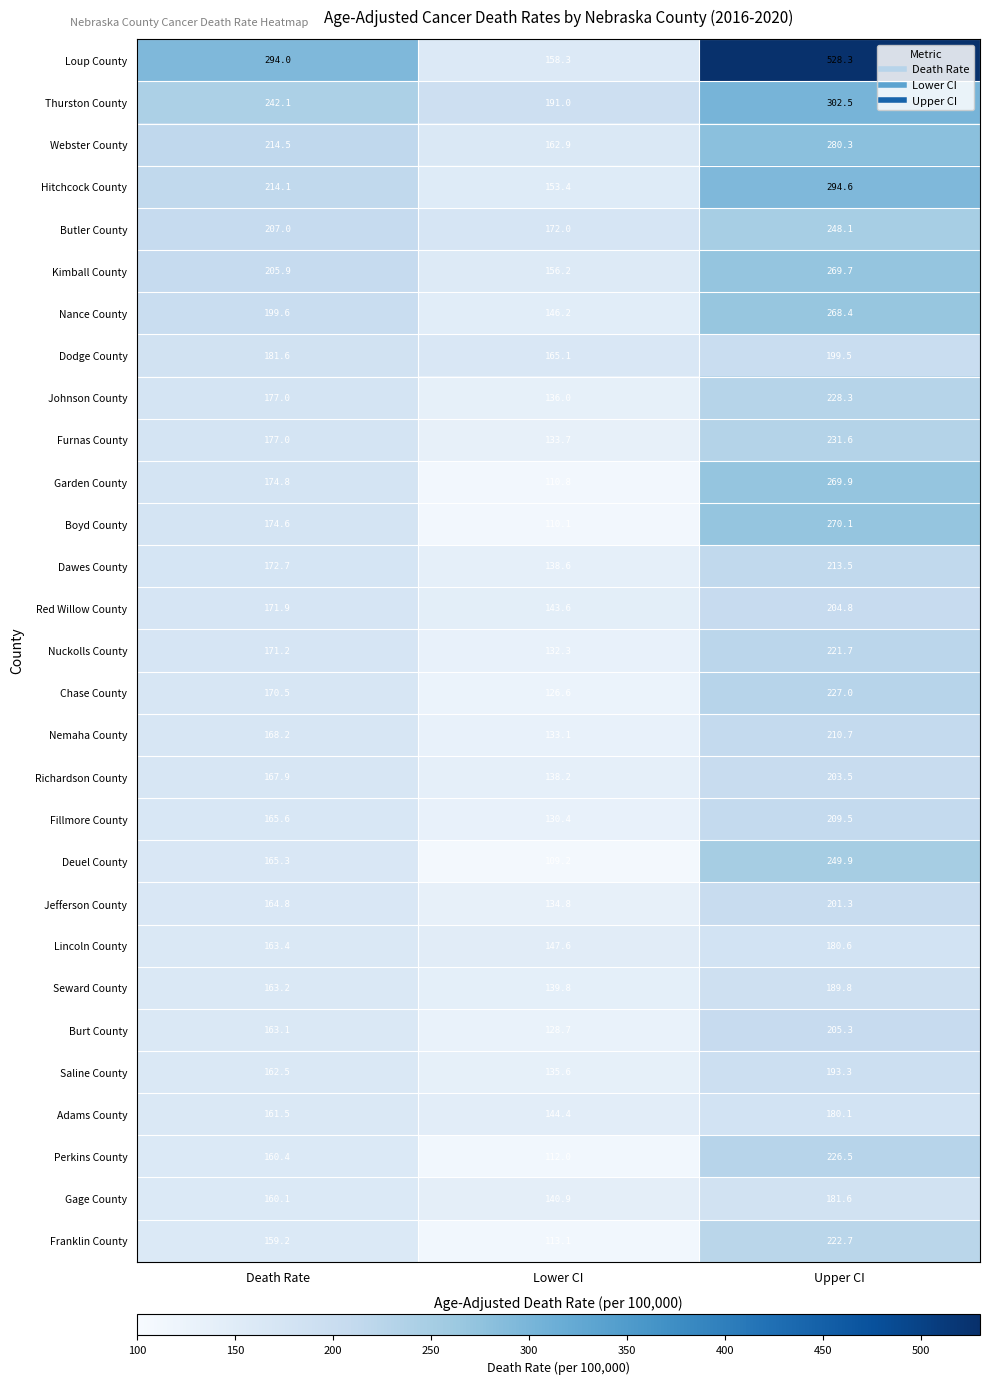

At which category is the sum across all series the highest?

Upper CI